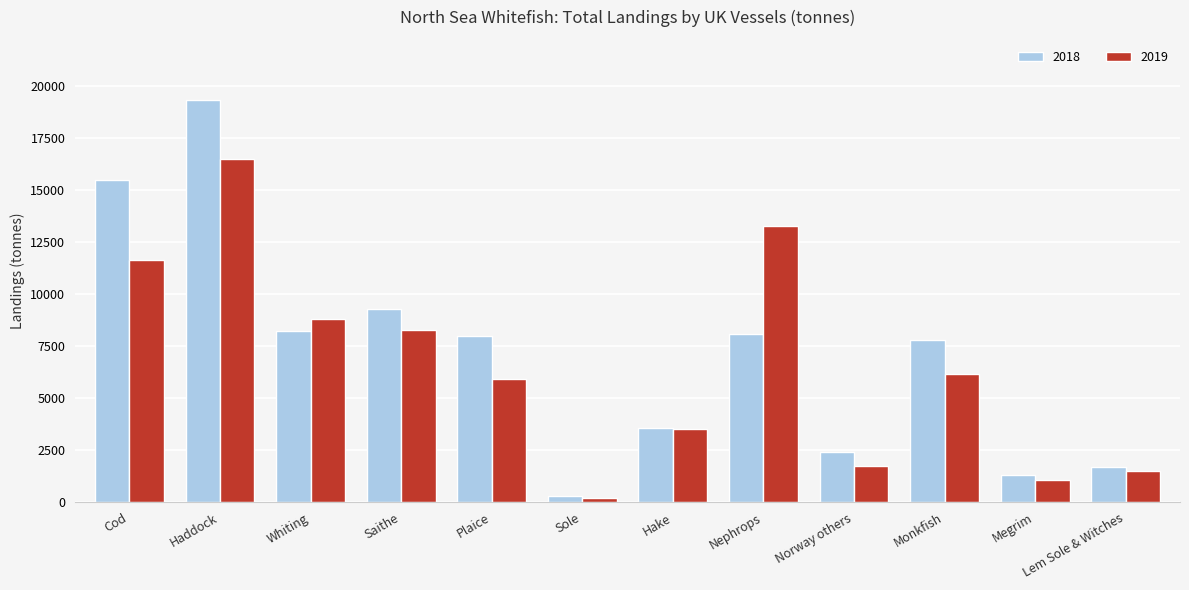

What is the spread (max minus min) of values at Saithe?

998.2